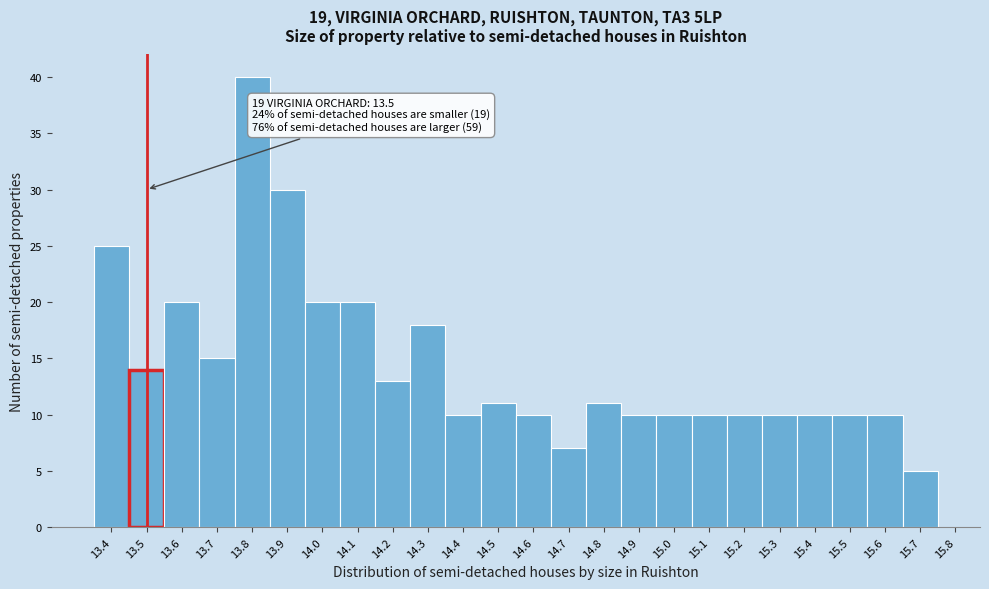

Which range on the x-axis has the tallest bar?

13.75 to 13.85